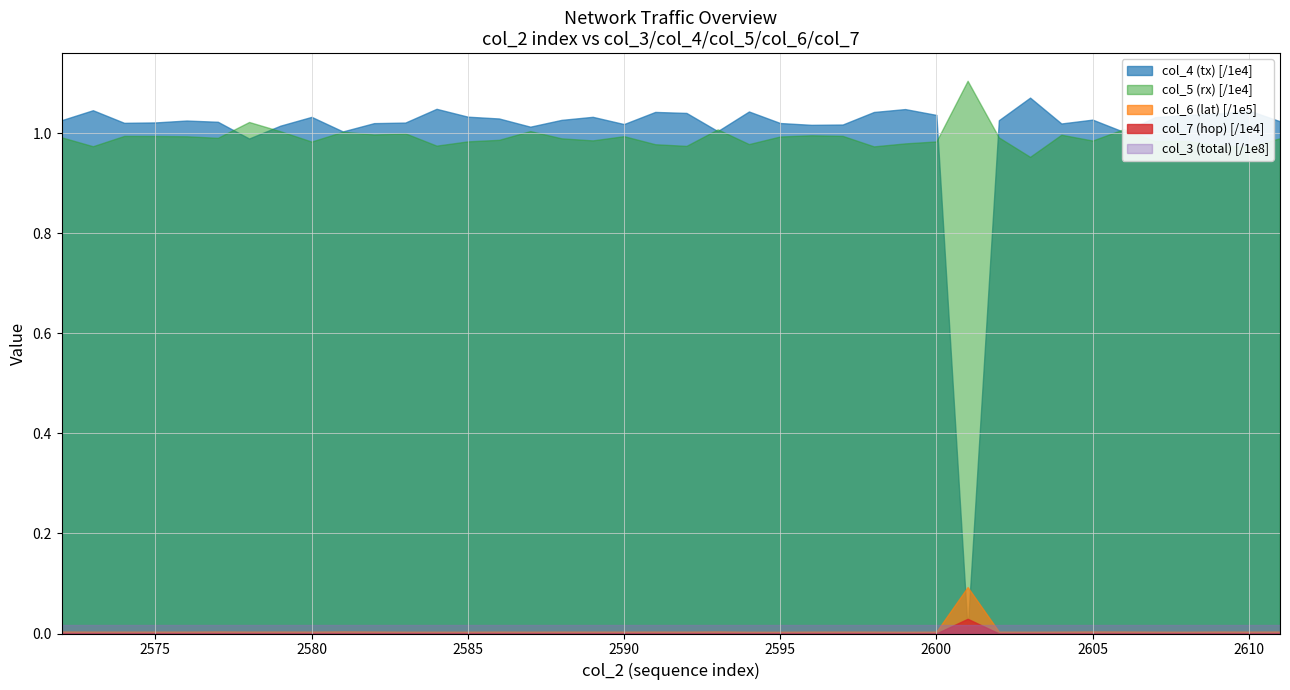

Reading left to right, extract all data points from this chart.

col_4 (tx): 2572=10264	2573=10463	2574=10211	2575=10219	2576=10257	2577=10232	2578=9897	2579=10154	2580=10330	2581=10039	2582=10205	2583=10216	2584=10491	2585=10334	2586=10298	2587=10134	2588=10270	2589=10331	2590=10186	2591=10429	2592=10409	2593=10045	2594=10438	2595=10207	2596=10171	2597=10177	2598=10428	2599=10486	2600=10369	2601=64	2602=10263	2603=10715	2604=10198	2605=10275	2606=10029	2607=10324	2608=10367	2609=10396	2610=10458	2611=10242
col_5 (rx): 2572=9921	2573=9743	2574=9949	2575=9948	2576=9942	2577=9911	2578=10228	2579=10043	2580=9836	2581=10033	2582=9978	2583=10001	2584=9755	2585=9840	2586=9871	2587=10046	2588=9901	2589=9860	2590=9944	2591=9783	2592=9750	2593=10080	2594=9786	2595=9938	2596=9962	2597=9950	2598=9740	2599=9800	2600=9839	2601=11052	2602=9919	2603=9531	2604=9973	2605=9857	2606=10085	2607=9845	2608=9846	2609=9764	2610=9729	2611=9903
col_6 (lat): 2572=412	2573=383	2574=381	2575=385	2576=385	2577=418	2578=391	2579=401	2580=386	2581=426	2582=401	2583=364	2584=364	2585=363	2586=386	2587=368	2588=388	2589=382	2590=383	2591=394	2592=381	2593=422	2594=354	2595=350	2596=381	2597=389	2598=381	2599=350	2600=377	2601=9286	2602=385	2603=361	2604=383	2605=417	2606=406	2607=373	2608=356	2609=401	2610=384	2611=399
col_7 (hop): 2572=3	2573=1	2574=2	2575=5	2576=1	2577=5	2578=3	2579=2	2580=1	2581=1	2582=4	2583=5	2584=2	2585=3	2586=3	2587=3	2588=1	2589=5	2590=5	2591=3	2592=1	2593=6	2594=3	2595=1	2596=3	2597=5	2598=4	2599=2	2600=2	2601=294	2602=2	2603=4	2604=4	2605=2	2606=3	2607=3	2608=1	2609=4	2610=1	2611=3
col_3 (total): 2572=1788923	2573=1788934	2574=1788946	2575=1788957	2576=1788968	2577=1788979	2578=1788991	2579=1789002	2580=1789013	2581=1789025	2582=1789036	2583=1789047	2584=1789058	2585=1789070	2586=1789081	2587=1789092	2588=1789103	2589=1789115	2590=1789126	2591=1789137	2592=1789149	2593=1789160	2594=1789171	2595=1789182	2596=1789194	2597=1789205	2598=1789216	2599=1789228	2600=1789239	2601=1789250	2602=1789261	2603=1789273	2604=1789284	2605=1789295	2606=1789307	2607=1789318	2608=1789329	2609=1789340	2610=1789352	2611=1789363